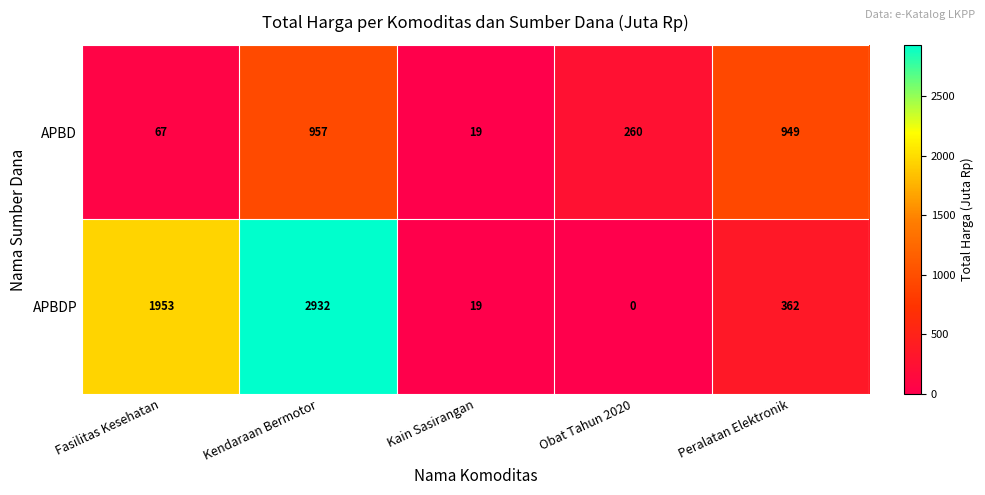

Is it true that APBDP equals 7 at Kain Sasirangan?

False